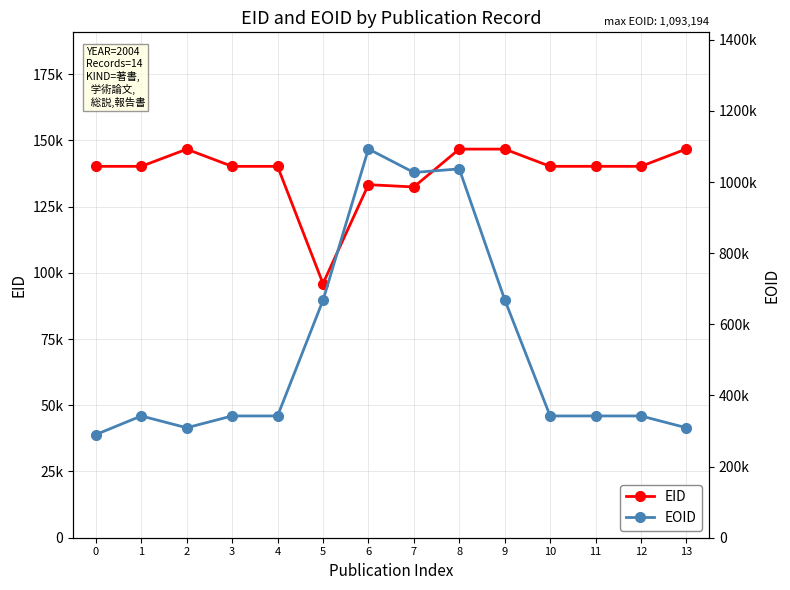

How many values in the EID series exceed 140185?

6